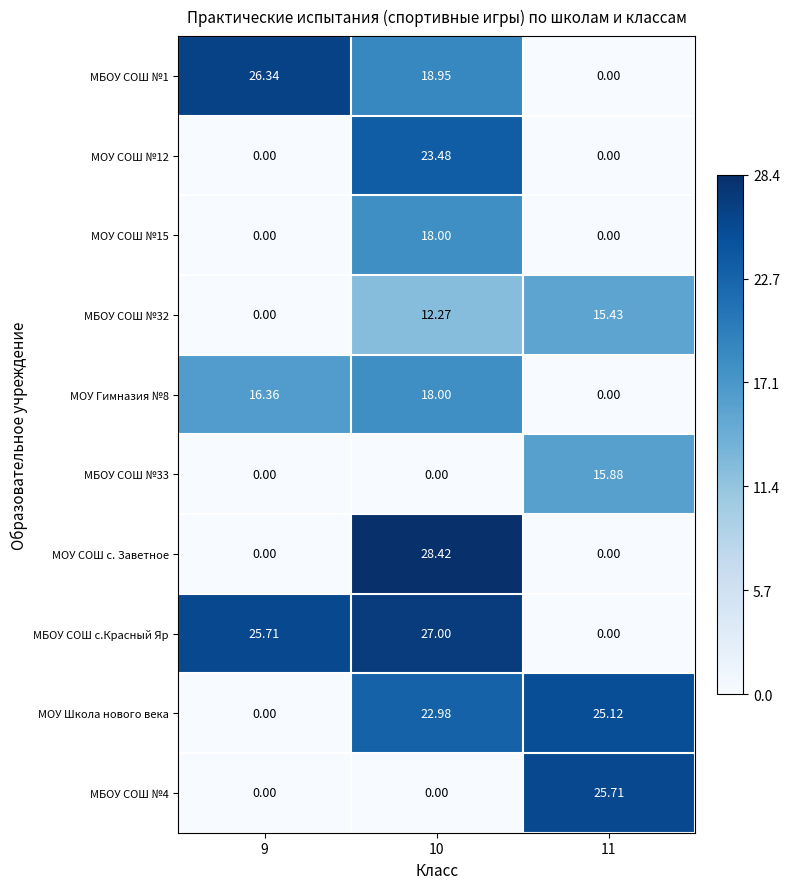

Which series has the largest total across all categories?

МБОУ СОШ с.Красный Яр